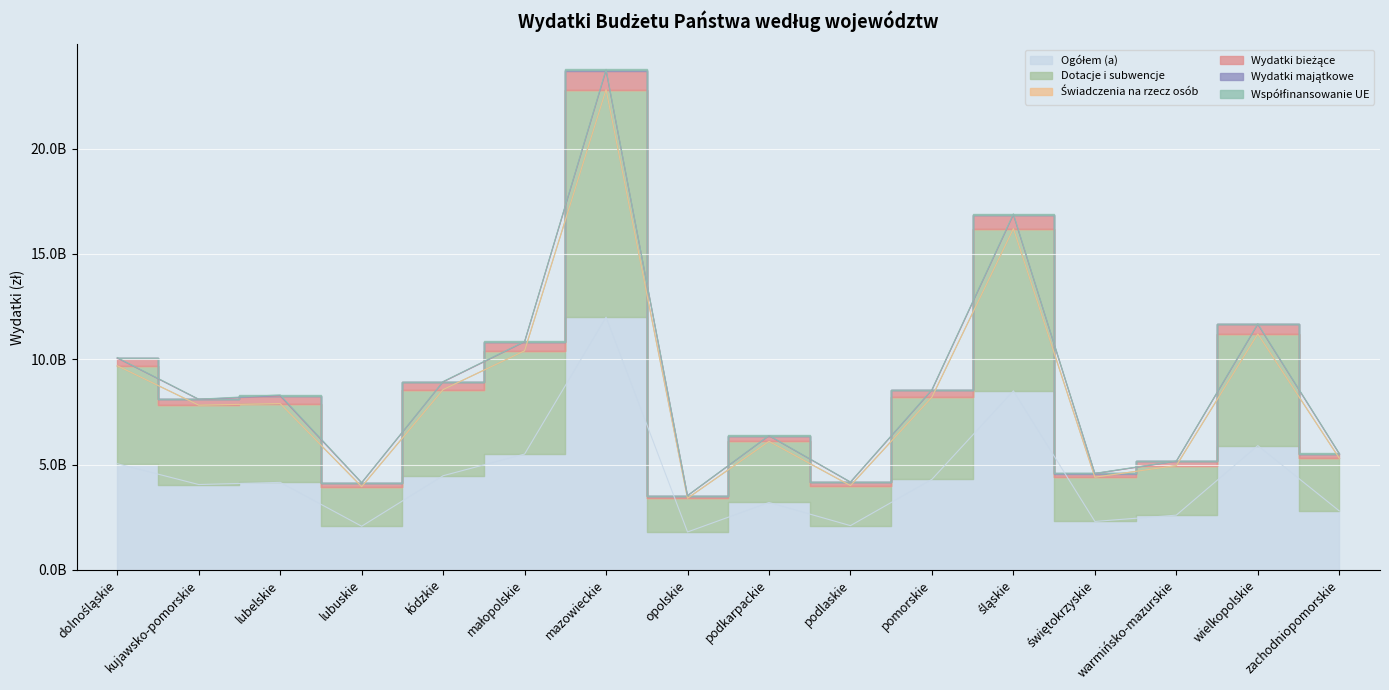

In Ogółem (a), how many points are lower than both neighbors (excluding endpoints)?

5